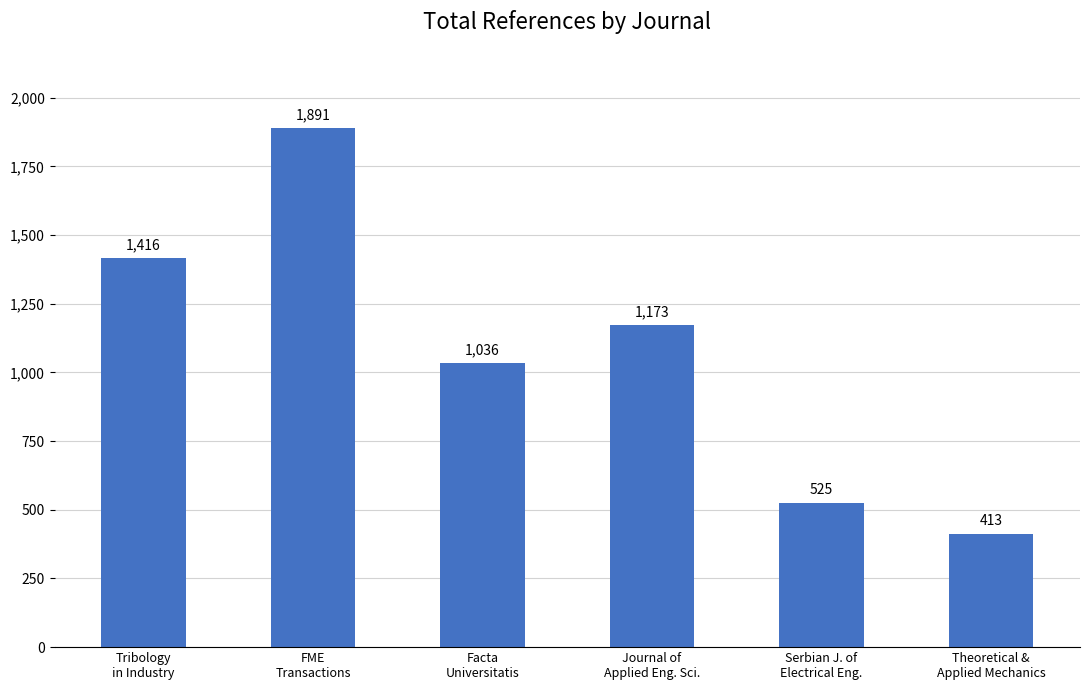

The value at FME
Transactions is 3091. True or false?

False